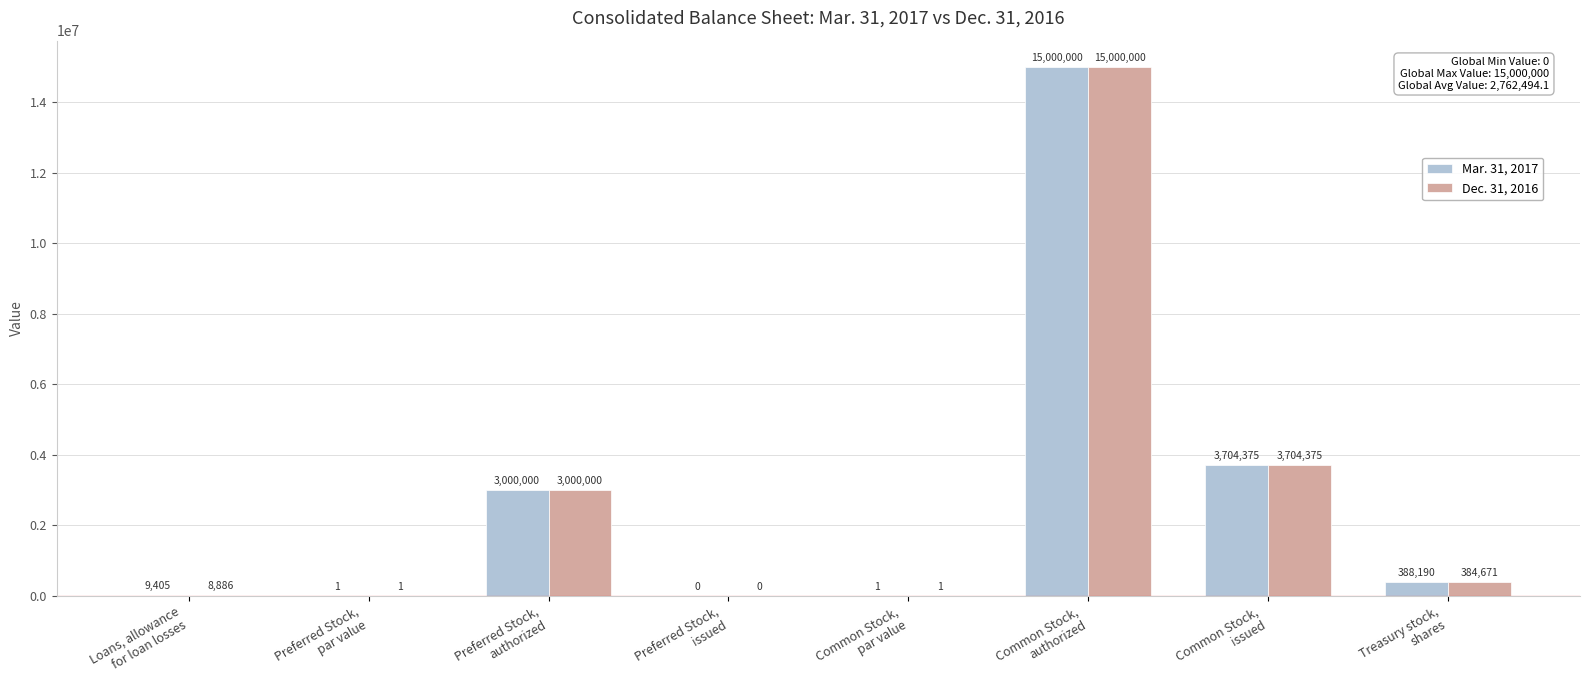

What is the sum of all Dec. 31, 2016 values?

22097934